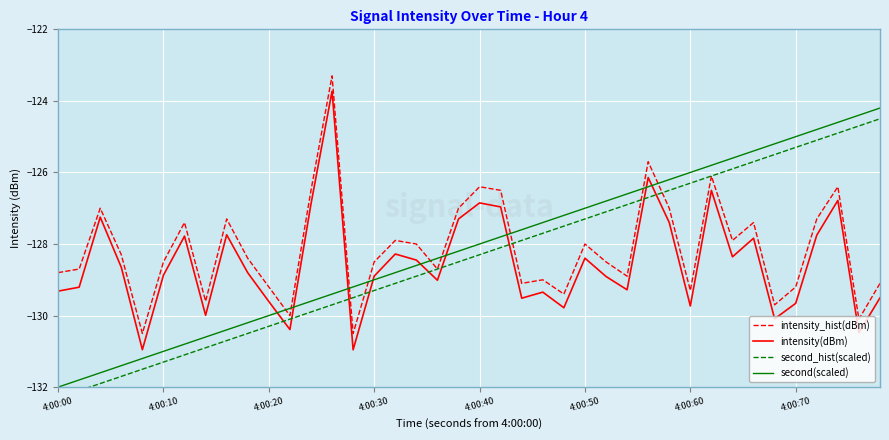

Is this an area chart (filled region under the line)?

No